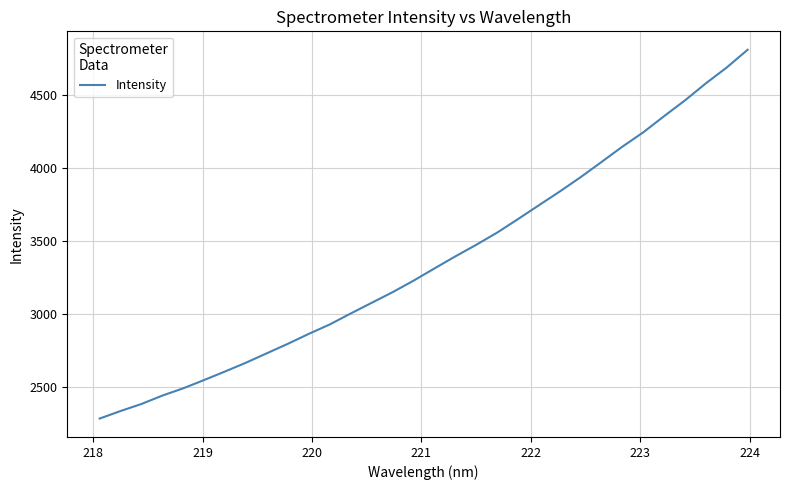

What is the difference between the maximum and minimum values?

2527.7